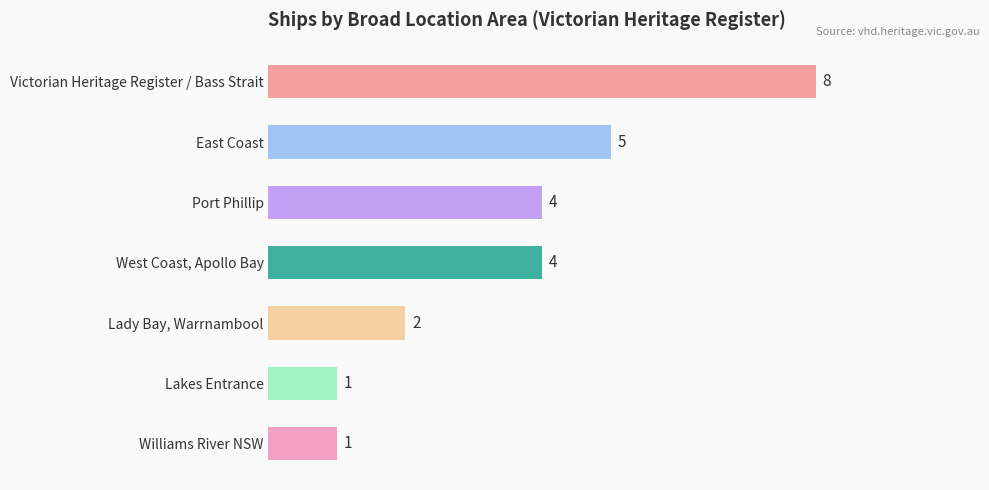

What is the minimum value shown in the chart?

1